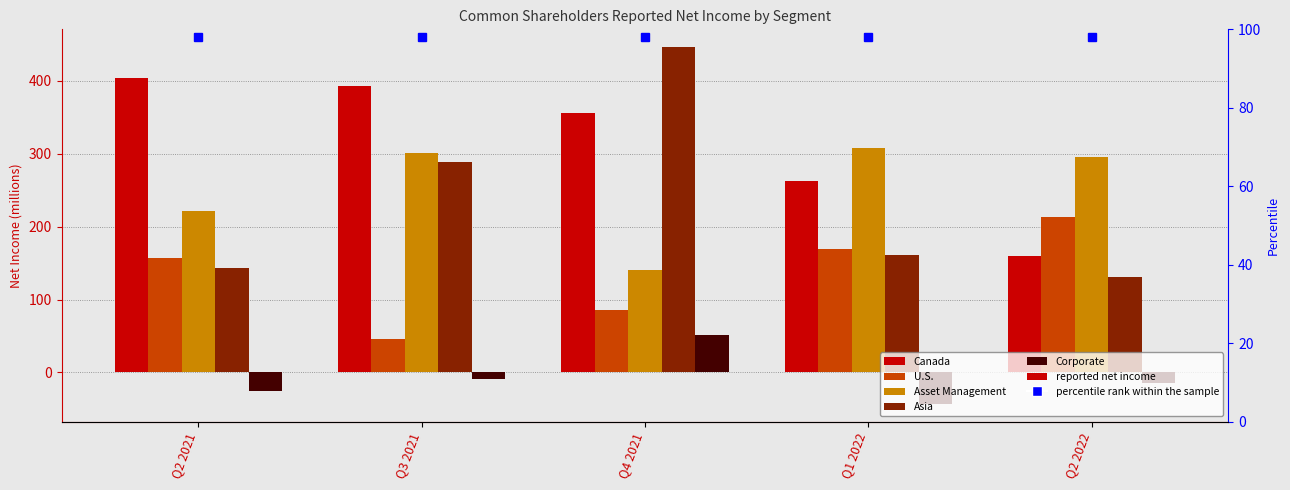

What is the average value of the Asia series?

234